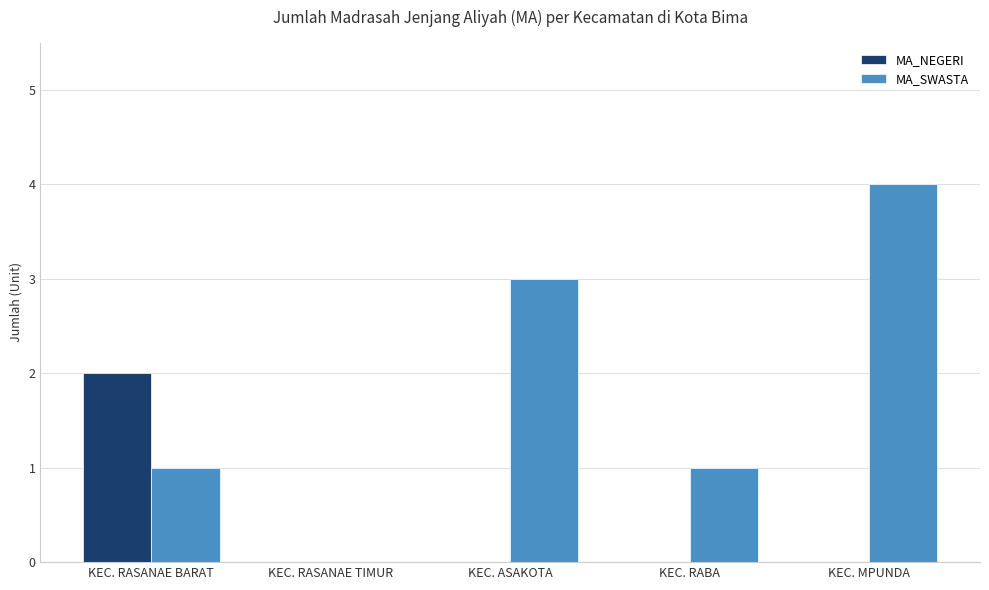

Which series has the largest total across all categories?

MA_SWASTA